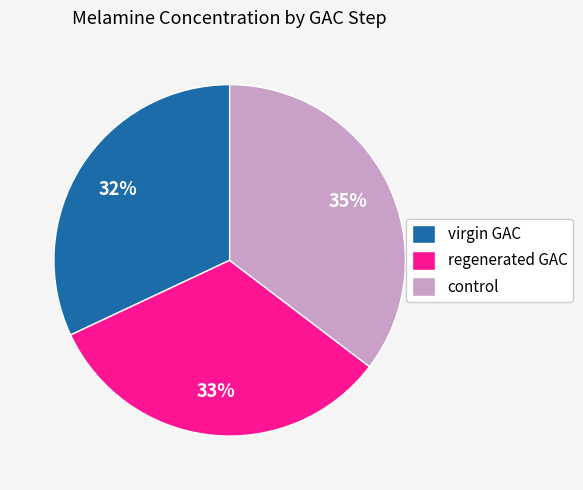

To the nearest percent, what percentage of the pie is control?

35%